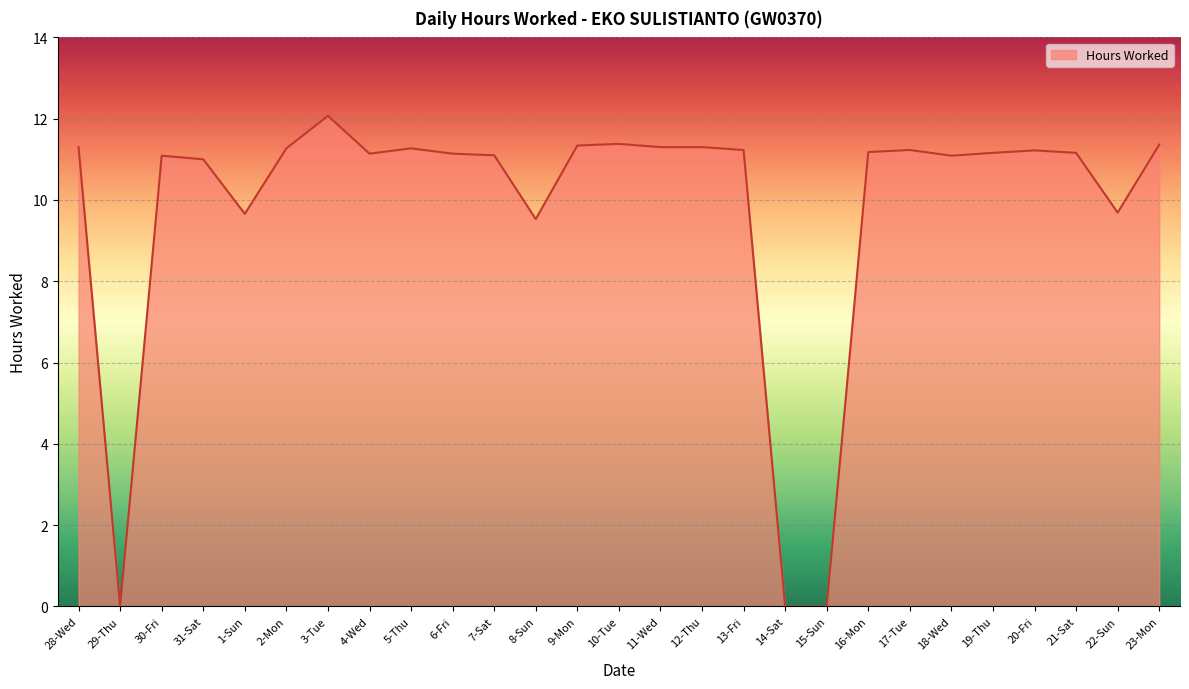

Does the chart display data point markers on the line(s)?

No